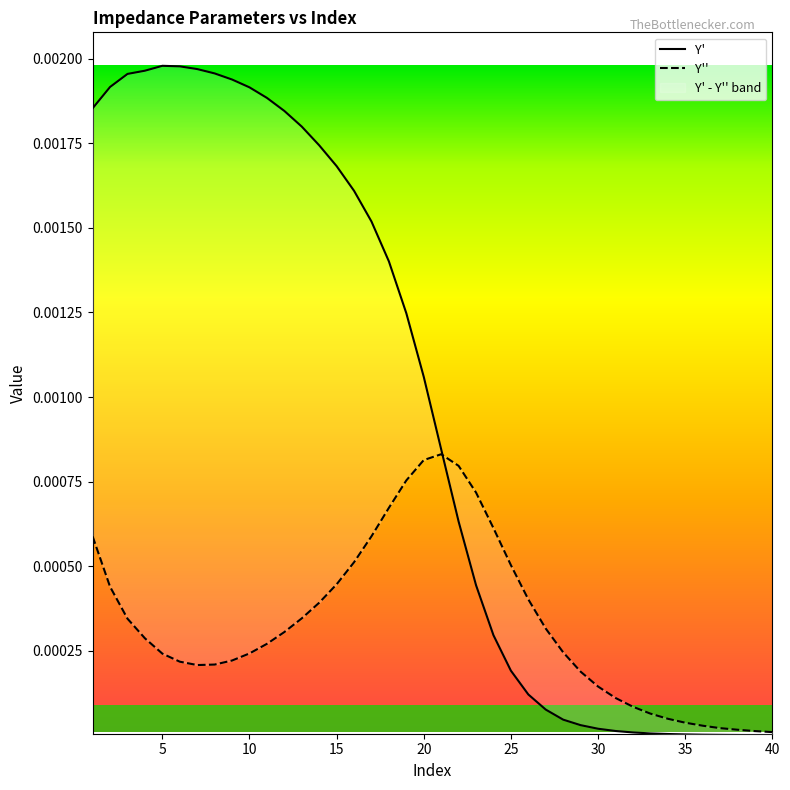

Where do Y'' and Y' first cross each other?

21 and 22